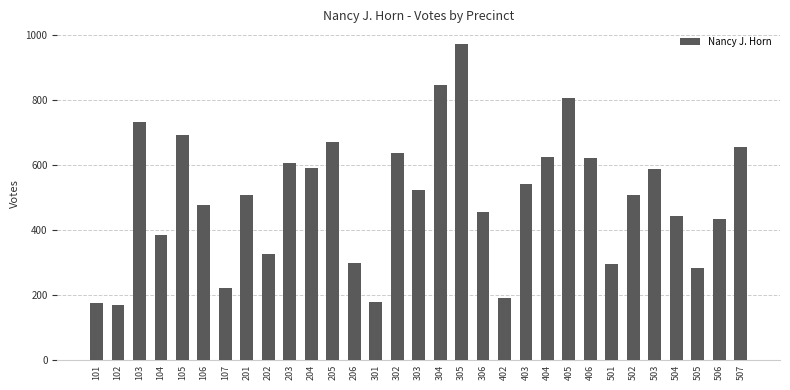

What is the maximum value shown in the chart?

972